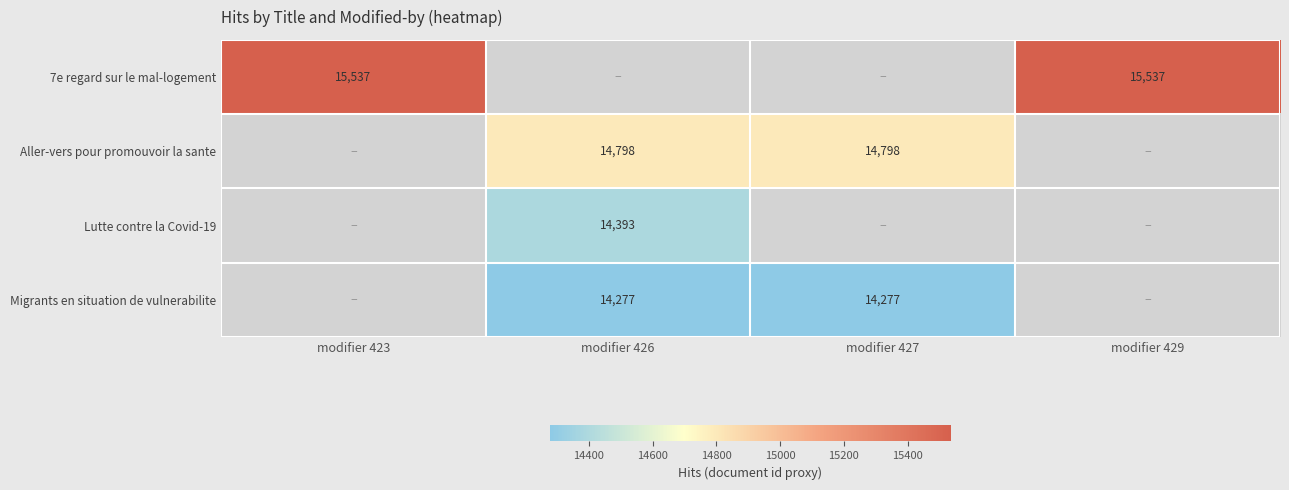

How many data points does each series have?

4